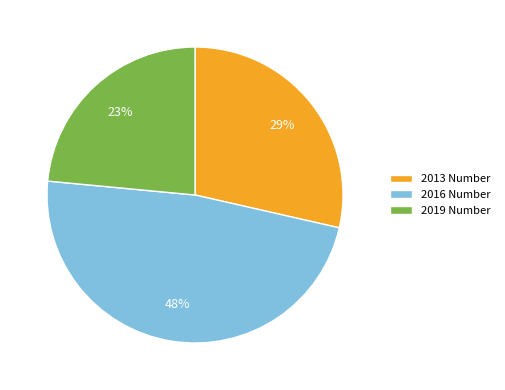

True or false: 2019 Number accounts for 23% of the total.

True